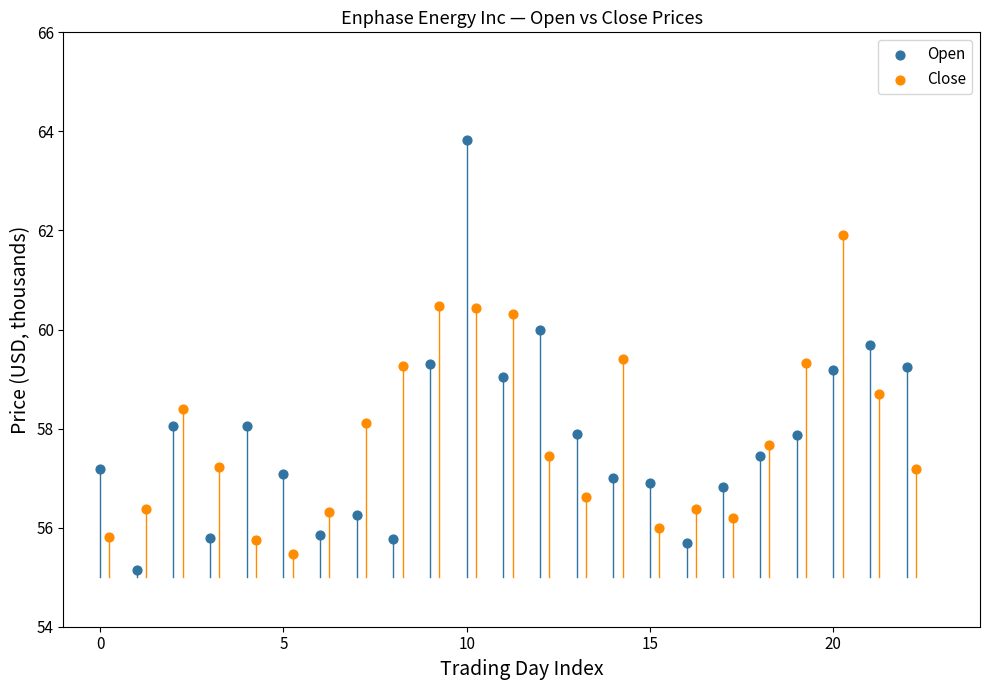

Which series reaches the minimum Y coordinate?

Open